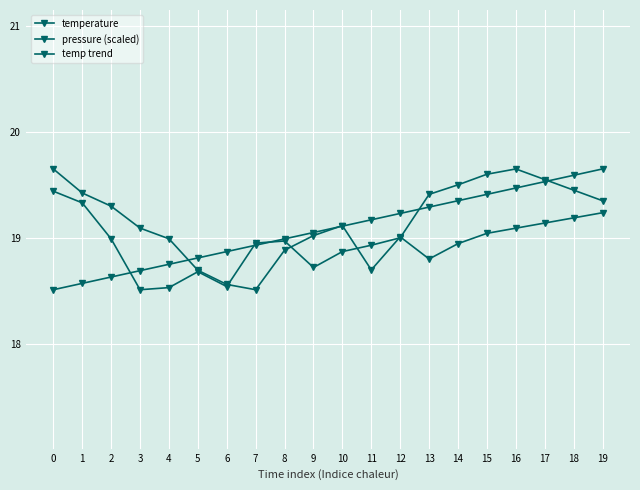

What is the maximum value shown in the chart?

19.6